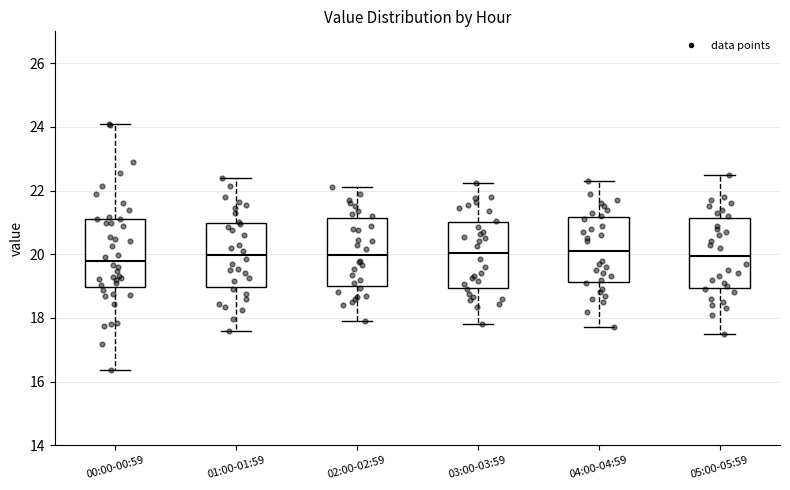

Where does the lower whisker of the box for 04:00-04:59 end on the y-axis? The values are not printed on the chart, so give them approximately, as read against the axis.

17.8